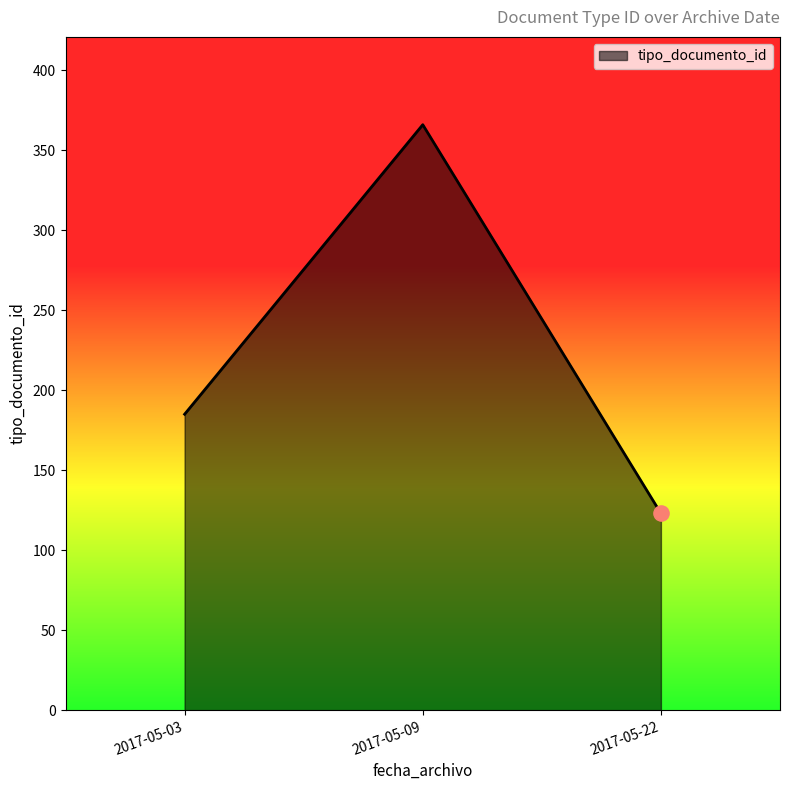

What is the change in value from 2017-05-03 to 2017-05-22?

-62